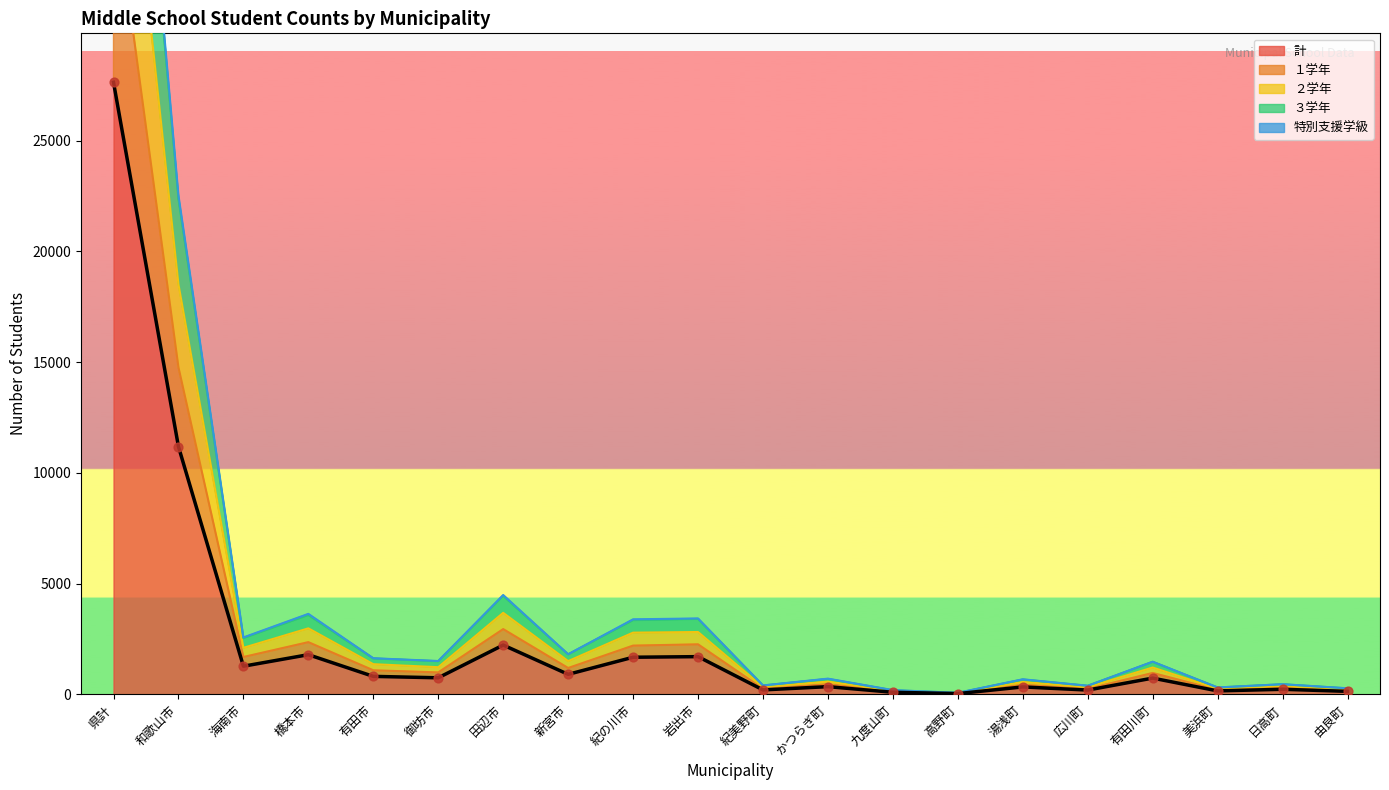

What is the total value across all series at 紀の川市?

13398